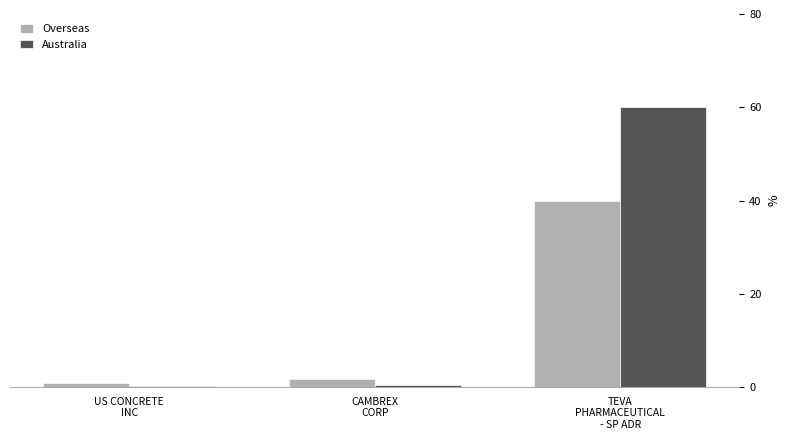

Are the bars horizontal?

No